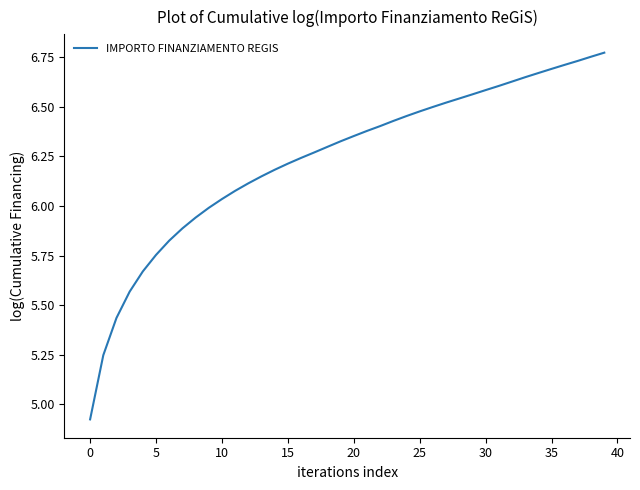

What is the difference between the maximum and minimum values?

1.8